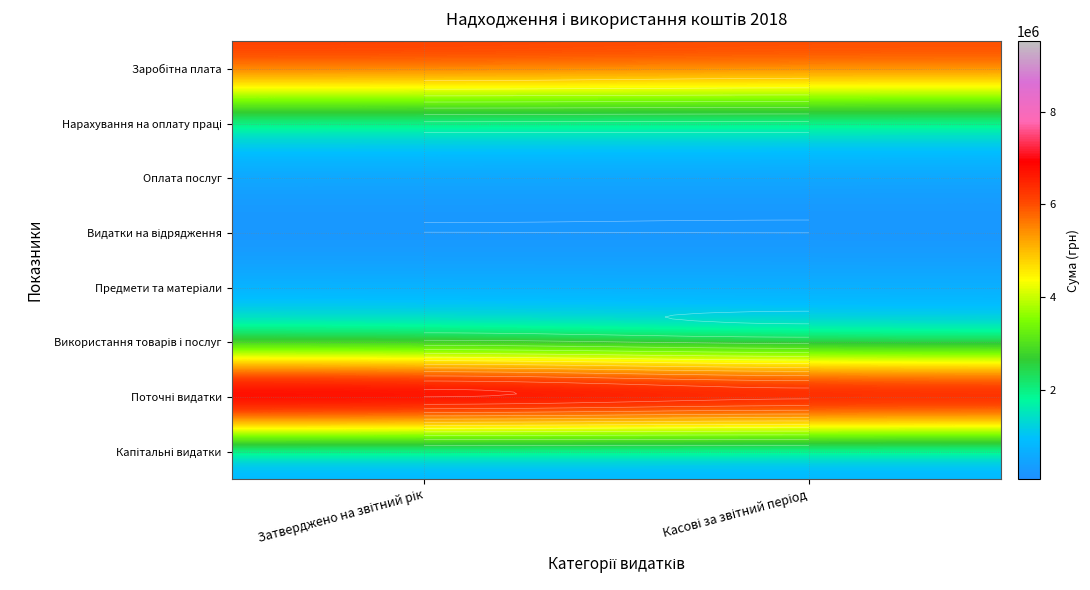

What is the greatest value displayed?

9511350.0